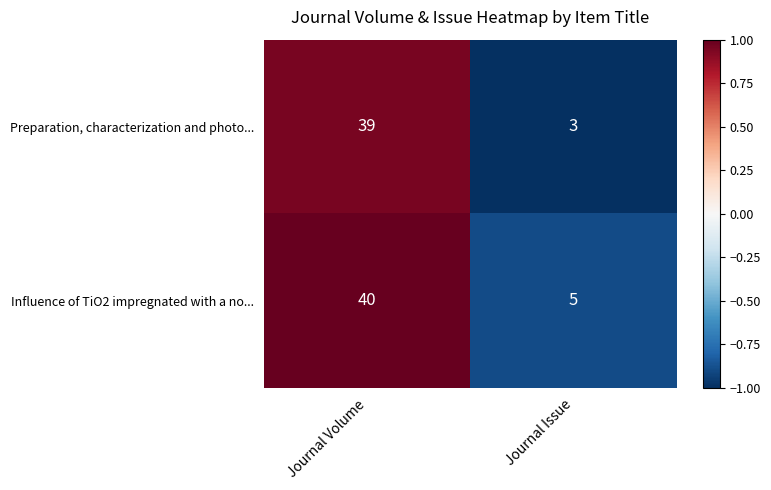

True or false: Preparation, characterization and photo... has a value of 16 at Journal Volume.

False